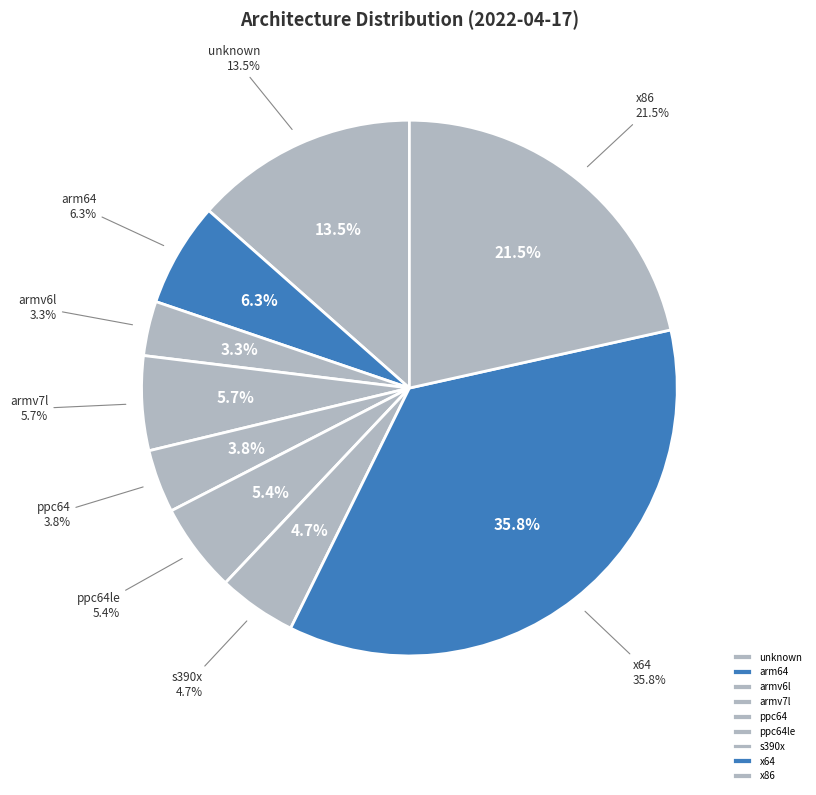

True or false: ppc64 accounts for 1% of the total.

False